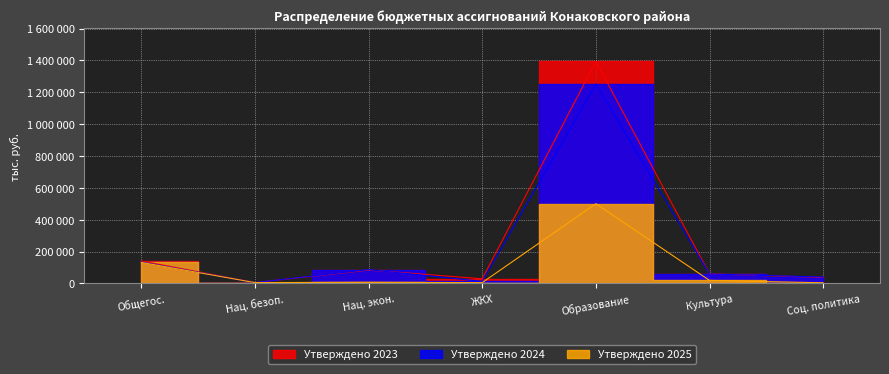

Where does the Утверждено 2024 series first go above 58733?

Общегос.